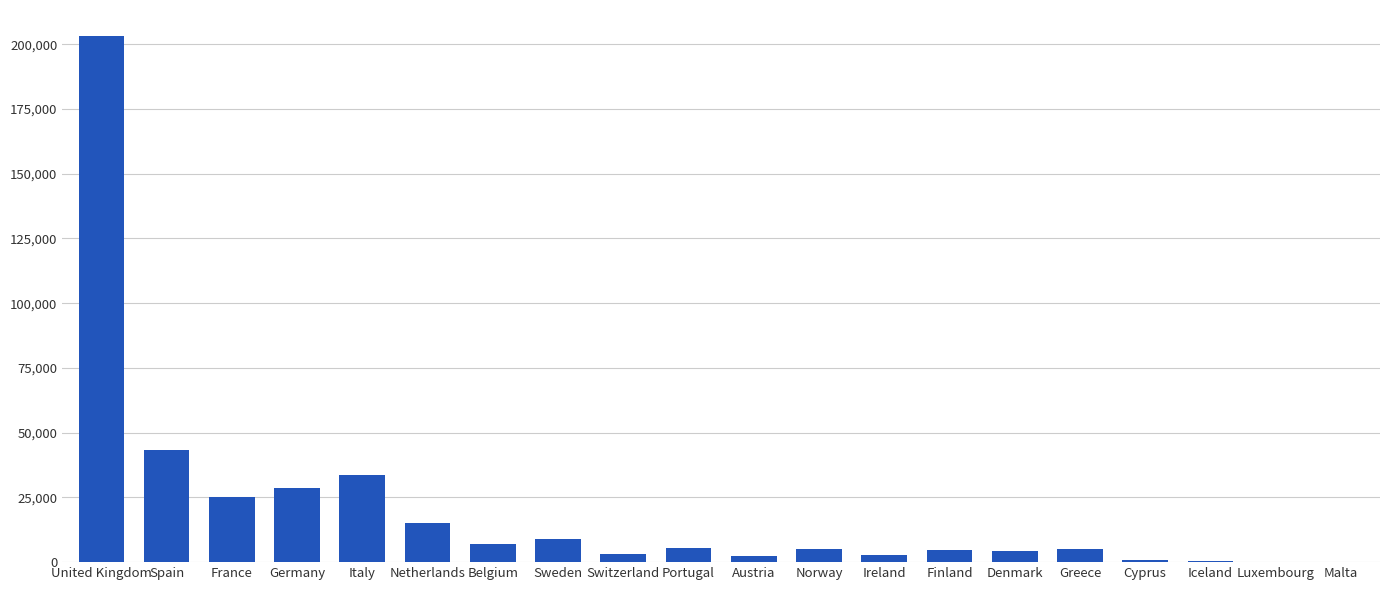

What value does the data have at France?

25221